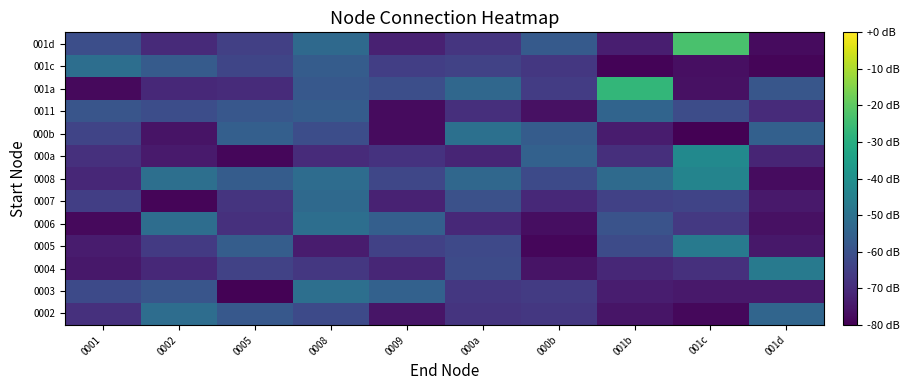

Reading right to left, transcribe all the data shown in this chart.

0002: 001d=-54.0	001c=-78.3	001b=-75.3	000b=-67.0	000a=-68.0	0009=-75.3	0008=-62.0	0005=-58.0	0002=-51.5	0001=-68.8
0003: 001d=-74.5	001c=-74.5	001b=-73.6	000b=-66.0	000a=-67.0	0009=-55.0	0008=-50.9	0005=-79.4	0002=-58.8	0001=-62.0
0004: 001d=-47.0	001c=-69.0	001b=-71.2	000b=-75.8	000a=-61.6	0009=-71.3	0008=-67.0	0005=-64.3	0002=-70.9	0001=-75.0
0005: 001d=-74.9	001c=-47.0	001b=-61.8	000b=-78.6	000a=-62.2	0009=-64.6	0008=-74.0	0005=-56.4	0002=-66.3	0001=-74.0
0006: 001d=-76.3	001c=-66.8	001b=-59.5	000b=-77.1	000a=-70.9	0009=-55.7	0008=-51.0	0005=-69.0	0002=-51.5	0001=-78.0
0007: 001d=-74.5	001c=-63.6	001b=-64.4	000b=-70.6	000a=-60.1	0009=-72.2	0008=-52.7	0005=-68.0	0002=-79.0	0001=-65.1
0008: 001d=-77.3	001c=-44.0	001b=-52.3	000b=-62.1	000a=-53.2	0009=-63.0	0008=-51.8	0005=-56.7	0002=-50.9	0001=-71.0
000a: 001d=-71.6	001c=-42.0	001b=-69.3	000b=-55.1	000a=-71.9	0009=-68.3	0008=-70.2	0005=-78.6	0002=-74.1	0001=-69.0
000b: 001d=-55.5	001c=-79.8	001b=-74.0	000b=-56.8	000a=-50.4	0009=-77.8	0008=-61.0	0005=-55.9	0002=-75.8	0001=-63.7
0011: 001d=-70.1	001c=-61.3	001b=-54.1	000b=-76.5	000a=-69.2	0009=-77.8	0008=-56.9	0005=-58.1	0002=-61.0	0001=-58.8
001a: 001d=-58.6	001c=-76.4	001b=-27.0	000b=-65.8	000a=-53.4	0009=-60.9	0008=-58.1	0005=-70.2	0002=-70.7	0001=-78.1
001c: 001d=-79.1	001c=-76.8	001b=-79.2	000b=-67.2	000a=-64.3	0009=-65.2	0008=-56.9	0005=-63.2	0002=-57.2	0001=-51.0
001d: 001d=-77.7	001c=-23.0	001b=-73.1	000b=-57.3	000a=-67.7	0009=-72.5	0008=-52.8	0005=-64.7	0002=-70.6	0001=-60.9